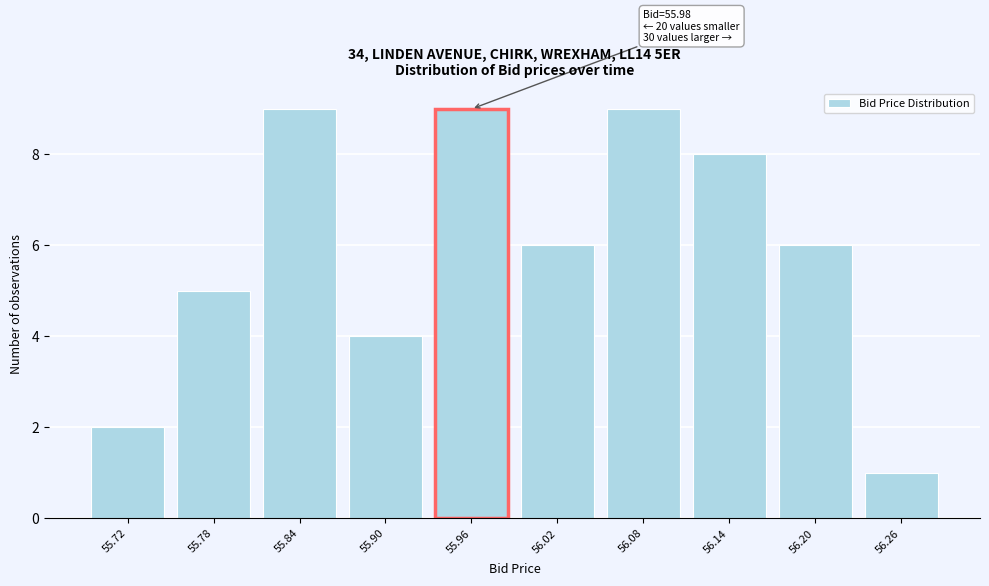

Reading left to right, transcribe all the data shown in this chart.

55.72=2	55.78=5	55.84=9	55.90=4	55.96=9	56.02=6	56.08=9	56.14=8	56.20=6	56.26=1